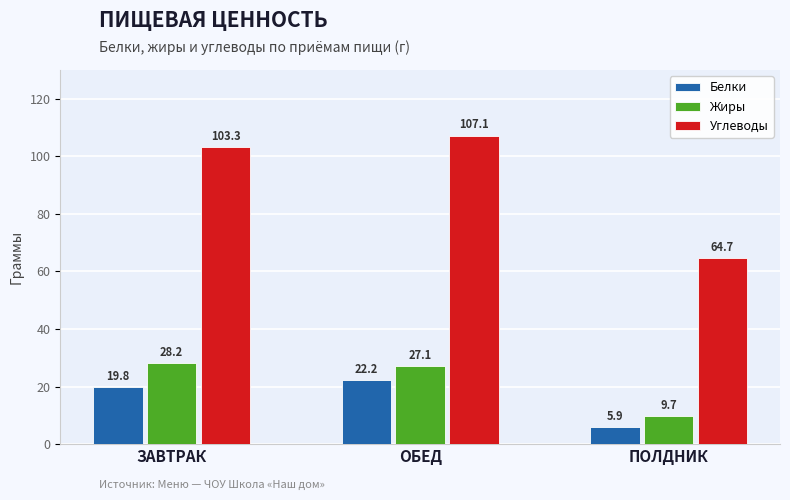

Which series has the largest range (max minus min)?

Углеводы